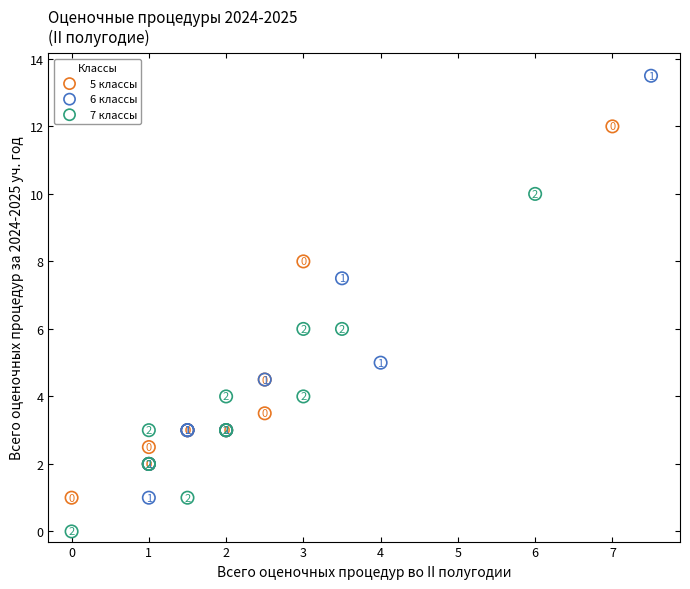

Which series reaches the minimum Y coordinate?

7 классы